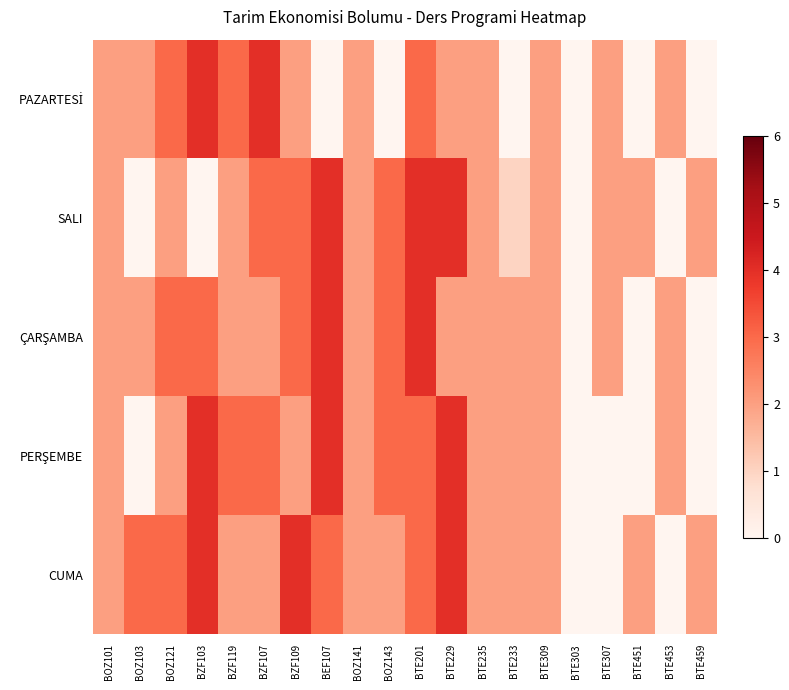

At BTE307, list the series in order from smallest to largest.

PERŞEMBE, CUMA, PAZARTESİ, SALI, ÇARŞAMBA